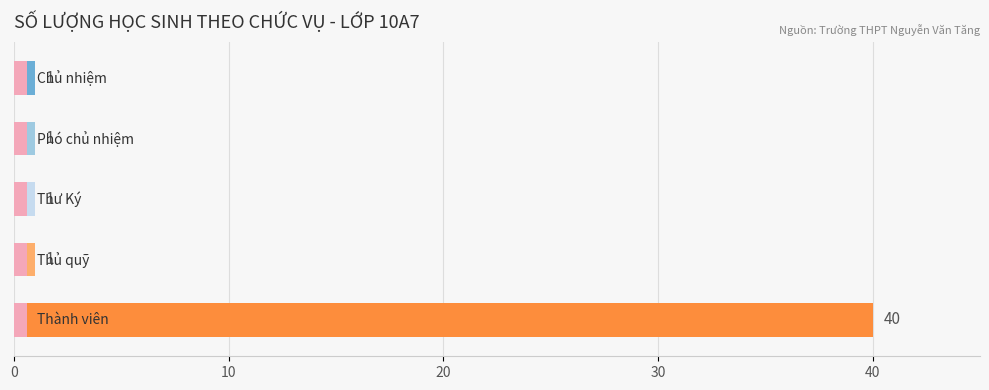

Which has a higher value, 40 or 30?

40